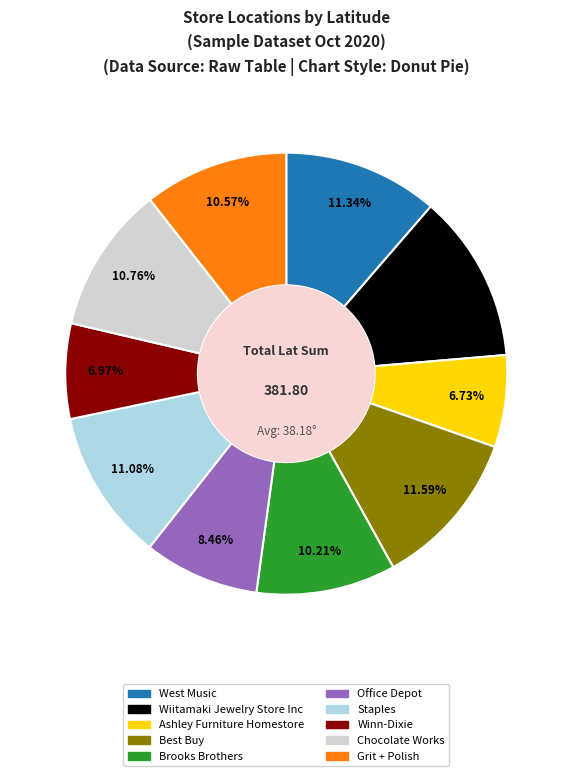

How many segments does this pie chart have?

10